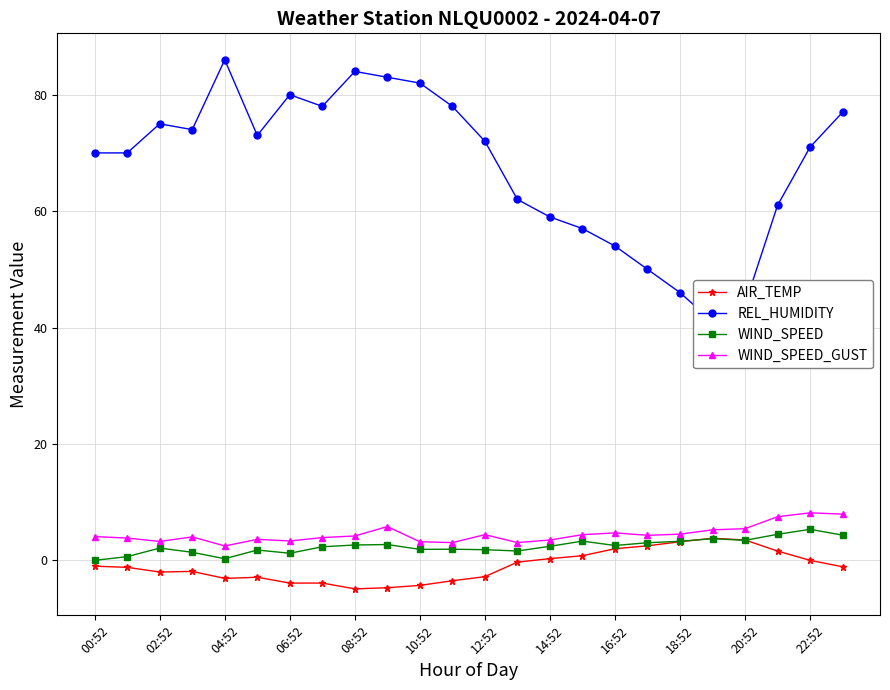

What is the difference between the maximum and minimum values in the AIR_TEMP series?

8.7